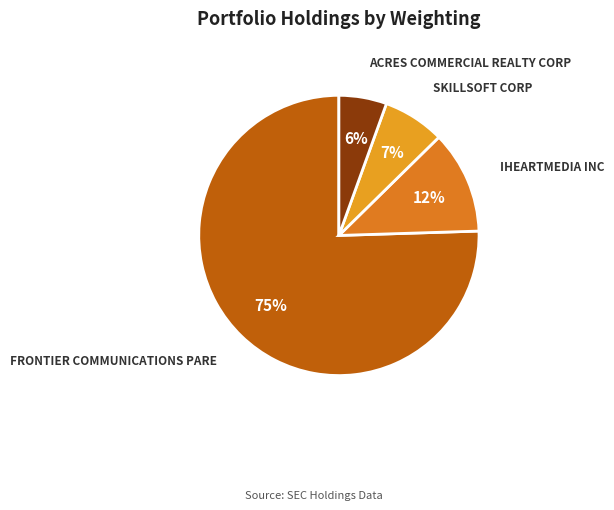

Is there any slice that represents more than half of the pie?

Yes